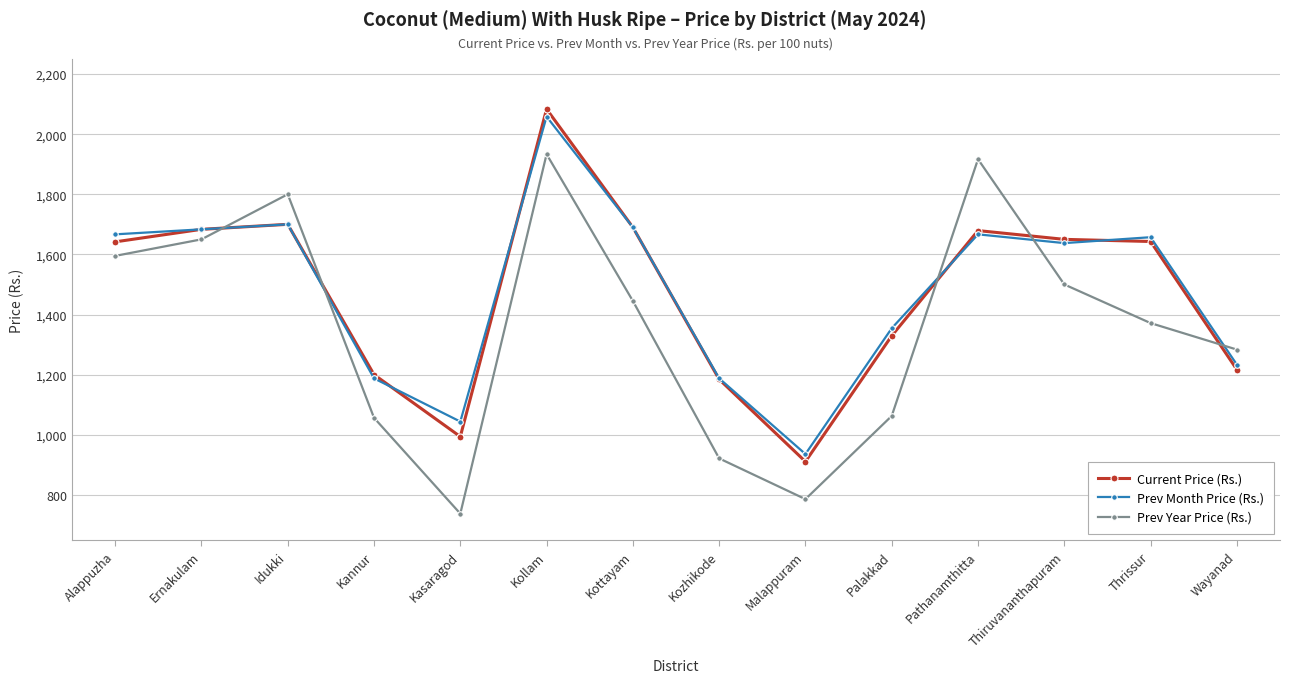

True or false: Current Price (Rs.) has a value of 1737.6 at Kasaragod.

False